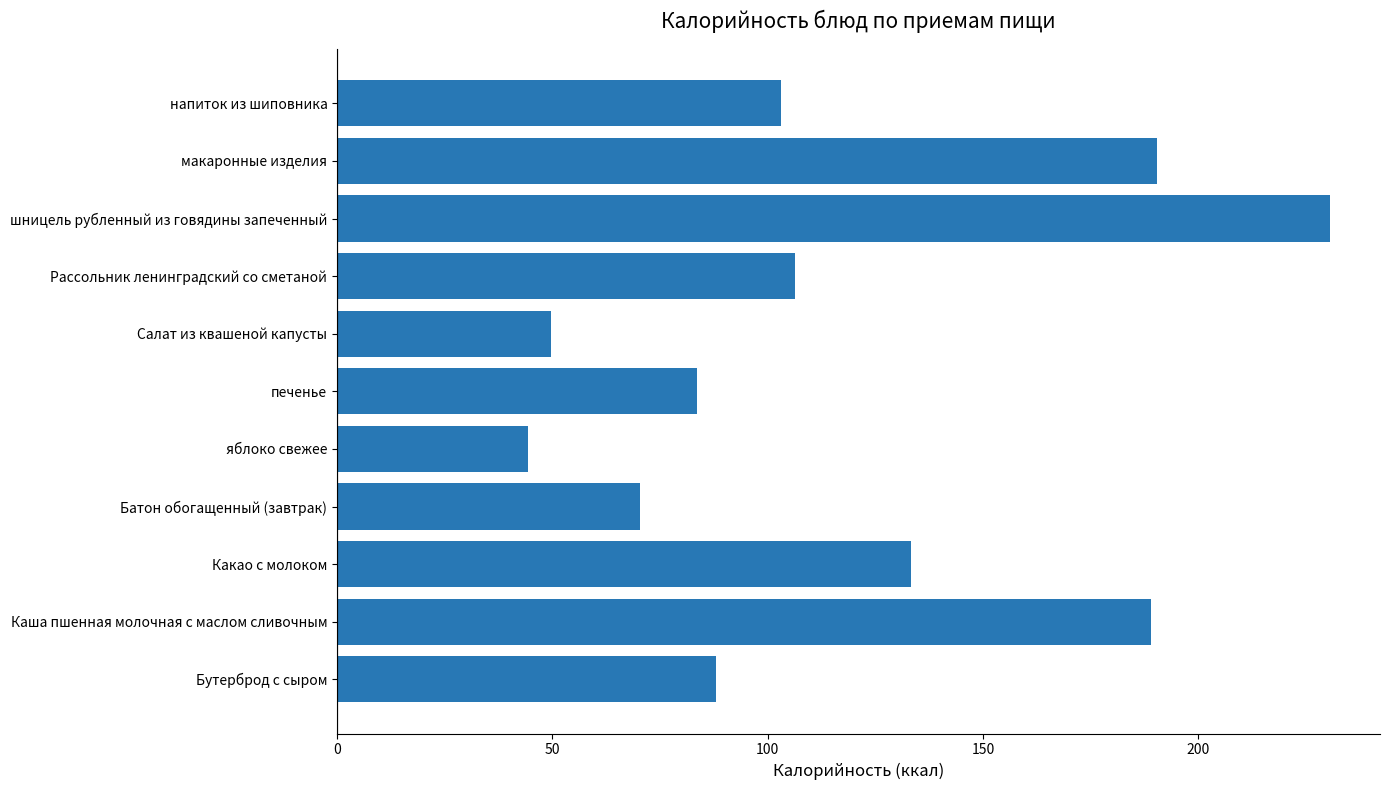

Reading bottom to top, transcribe all the data shown in this chart.

Бутерброд с сыром=88.1	Каша пшенная молочная с маслом сливочным=189.0	Какао с молоком=133.3	Батон обогащенный (завтрак)=70.4	яблоко свежее=44.4	печенье=83.6	Салат из квашеной капусты=49.6	Рассольник ленинградский со сметаной=106.4	шницель рубленный из говядины запеченный=230.7	макаронные изделия=190.4	напиток из шиповника=103.1